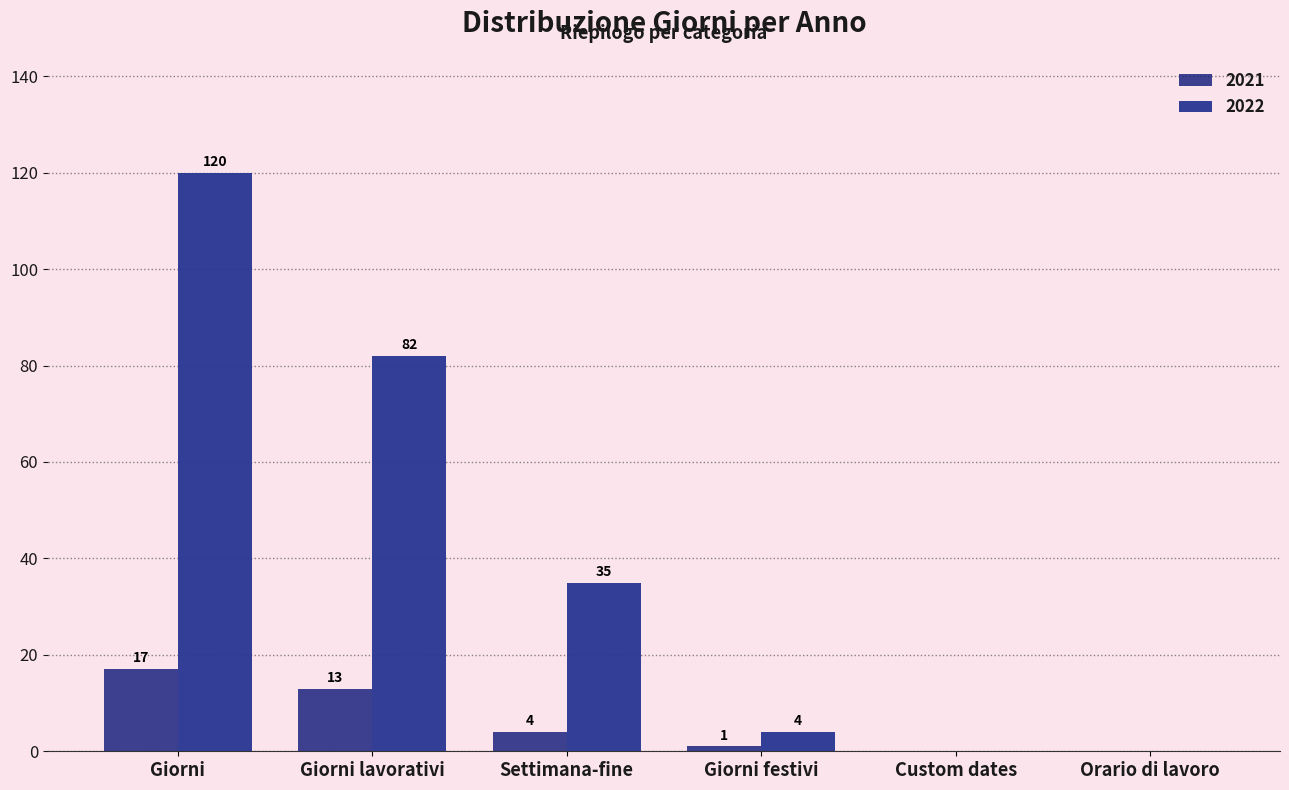

Reading right to left, extract all data points from this chart.

Giorni: 120	17
Giorni lavorativi: 82	13
Settimana-fine: 35	4
Giorni festivi: 4	1
Custom dates: 0	0
Orario di lavoro: 0	0